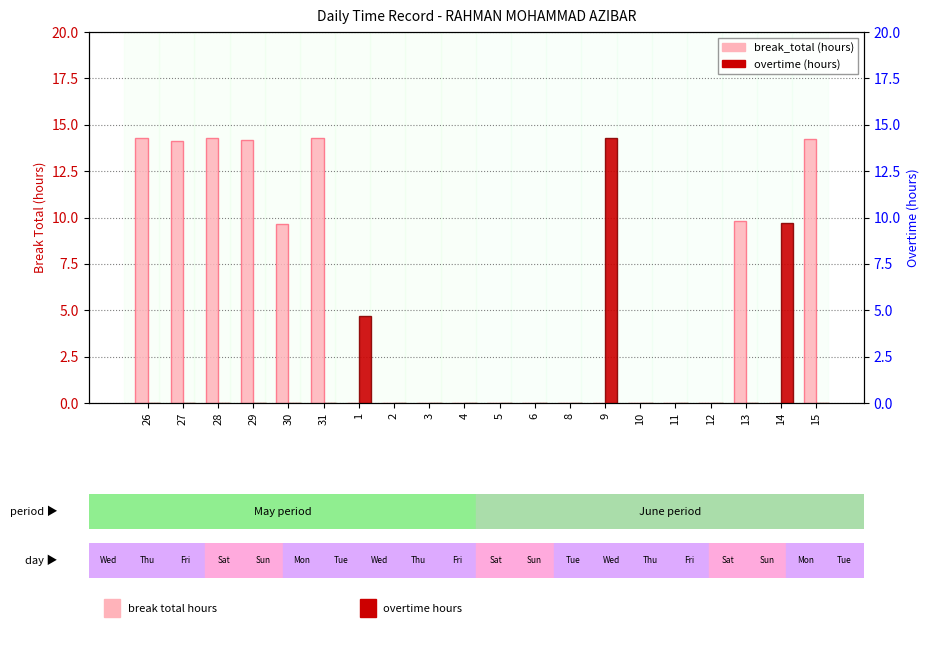

Reading right to left, list all the values displayed in this chart.

break_total: 15=14.2	14=0.0	13=9.8	12=0.0	11=0.0	10=0.0	9=0.0	8=0.0	6=0.0	5=0.0	4=0.0	3=0.0	2=0.0	1=0.0	31=14.3	30=9.7	29=14.2	28=14.3	27=14.1	26=14.3
overtime: 15=0.0	14=9.7	13=0.0	12=0.0	11=0.0	10=0.0	9=14.3	8=0.0	6=0.0	5=0.0	4=0.0	3=0.0	2=0.0	1=4.7	31=0.0	30=0.0	29=0.0	28=0.0	27=0.0	26=0.0